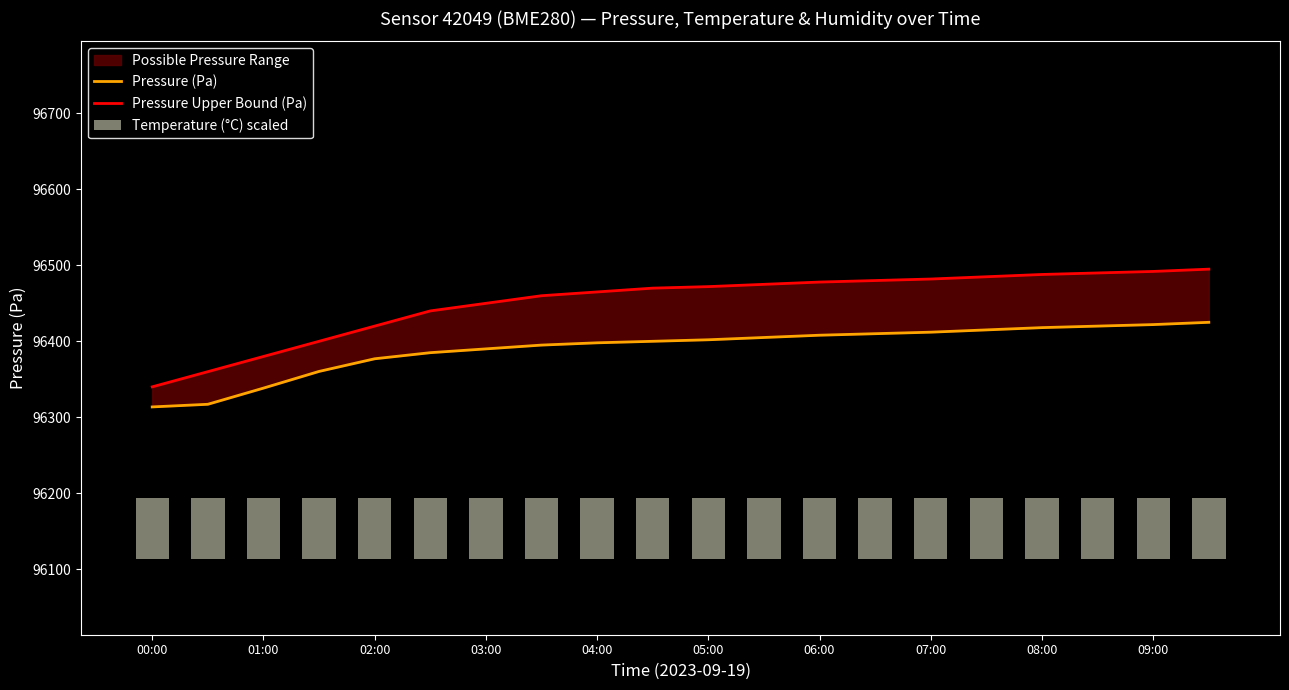

At which label does Temperature (°C) scaled reach its minimum?

00:00